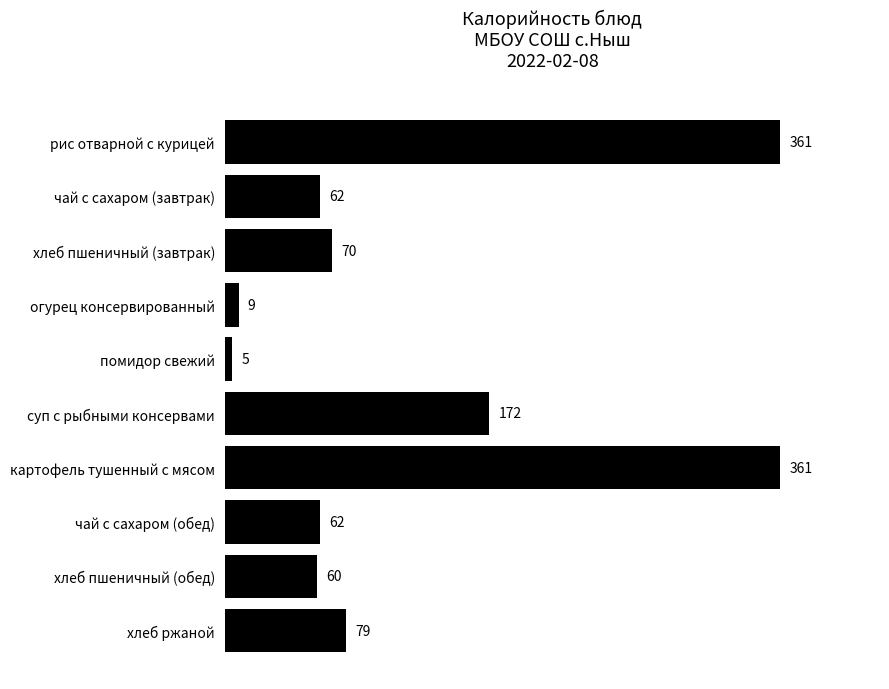

What is the greatest value displayed?

361